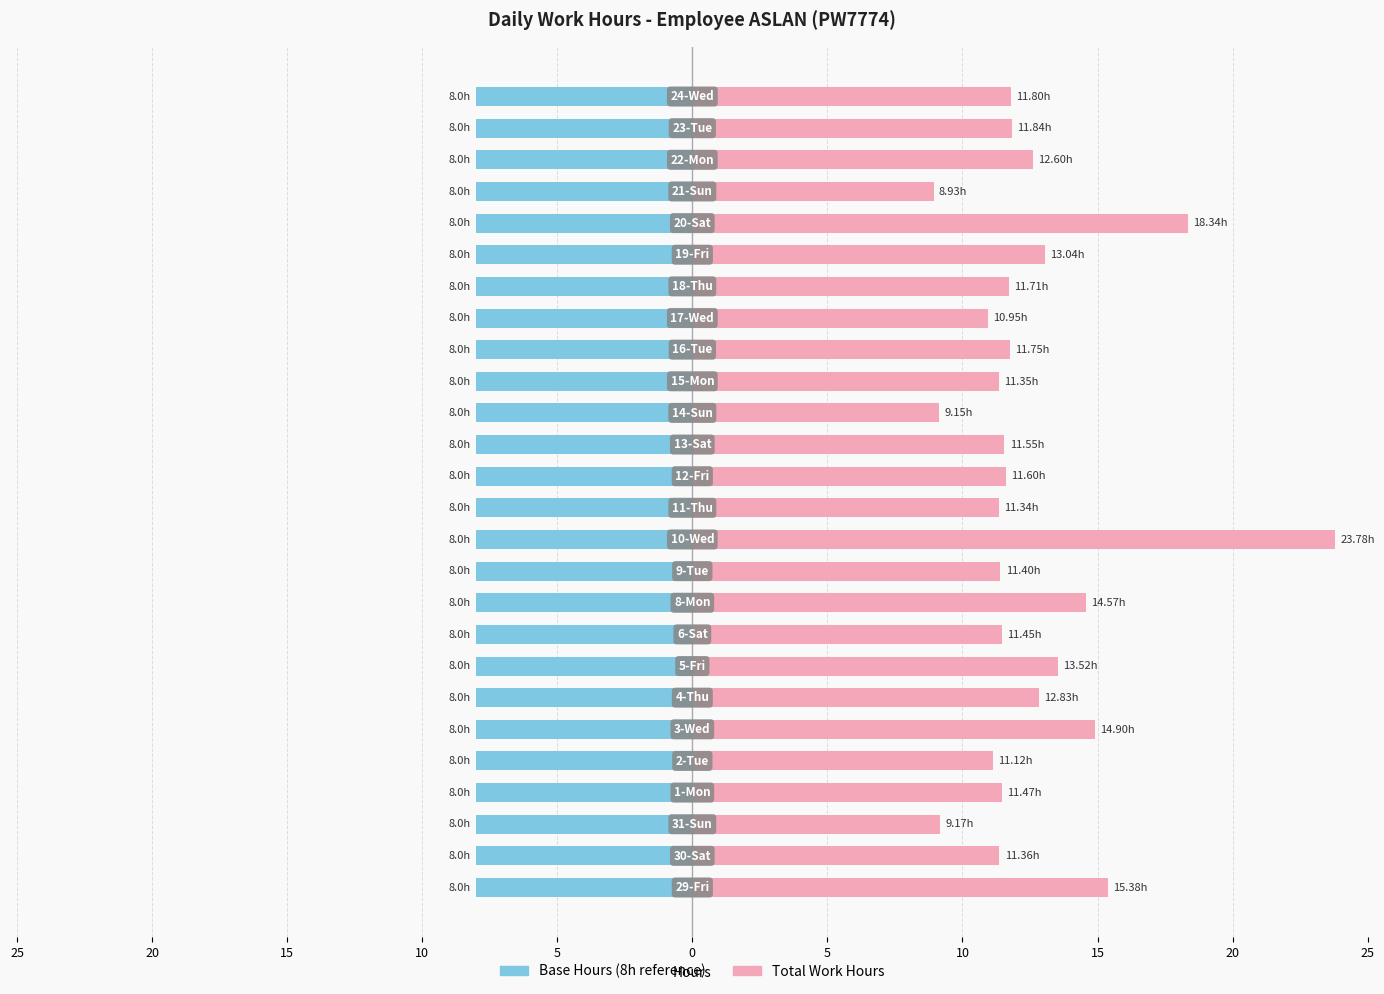

At how many categories does at least one series exceed 12?

9